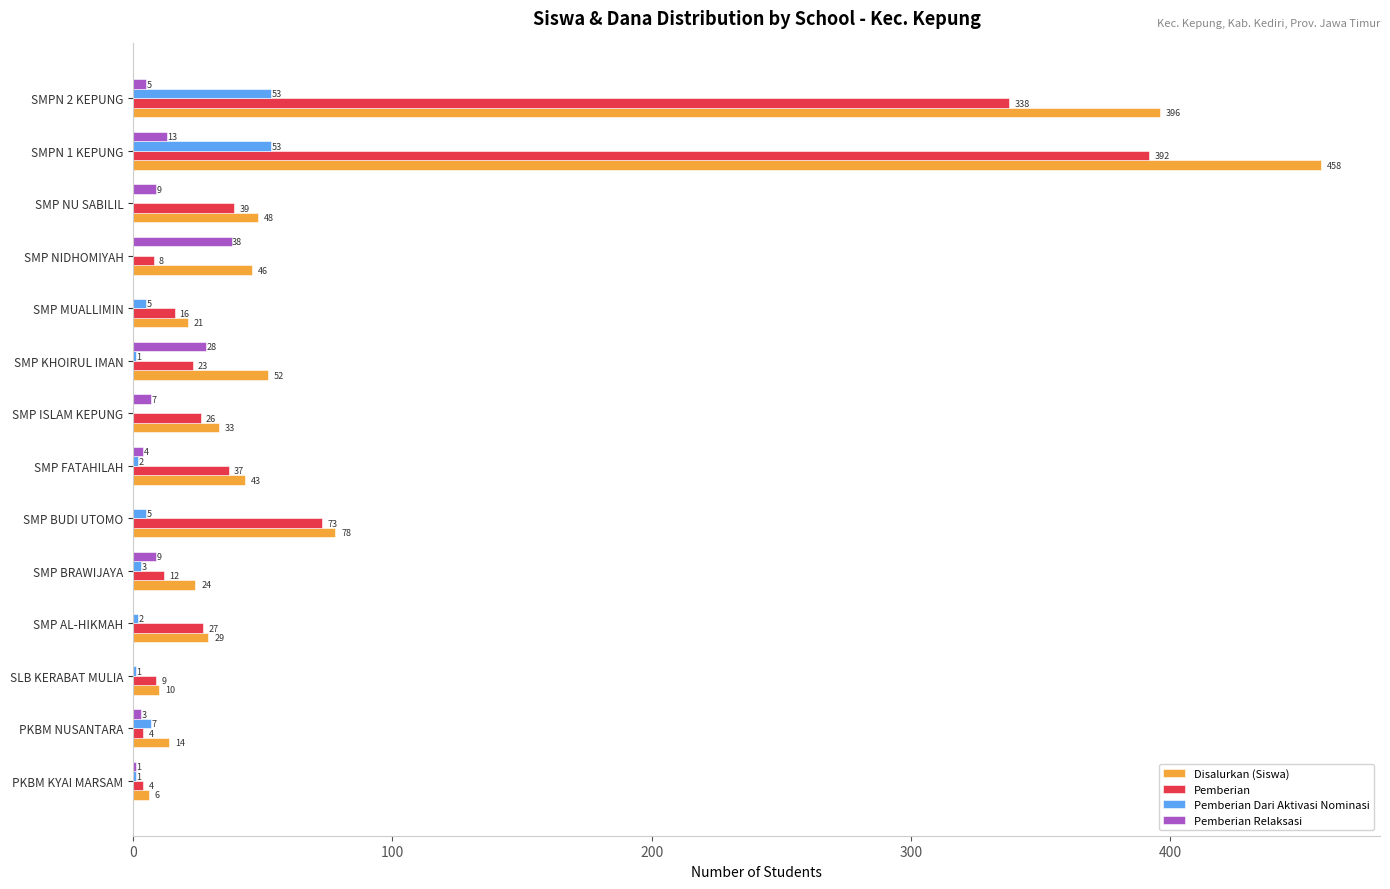

Read the Disalurkan (Siswa) value at SMP AL-HIKMAH.

29